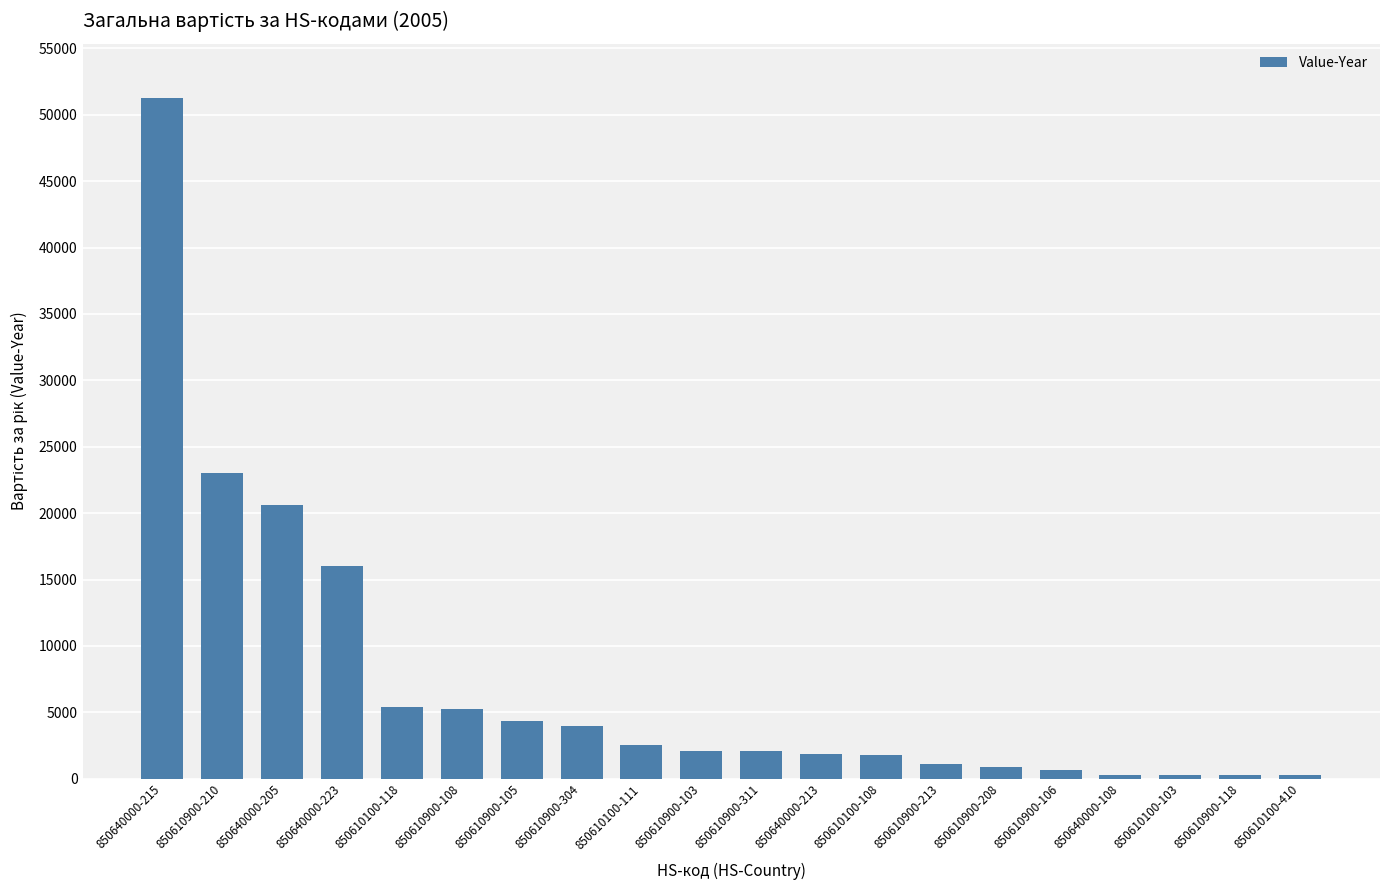

Where is the data nearest to the value 25757?

850610900-210